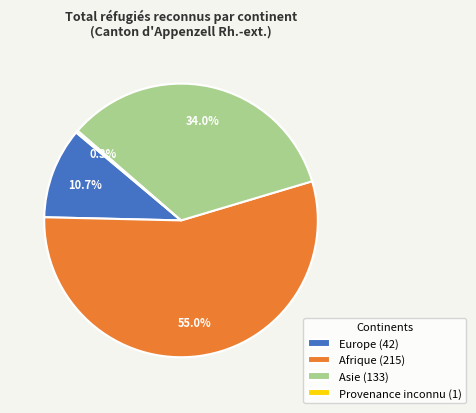

To the nearest percent, what is the difference between the largest and smallest slice percentages?

55%